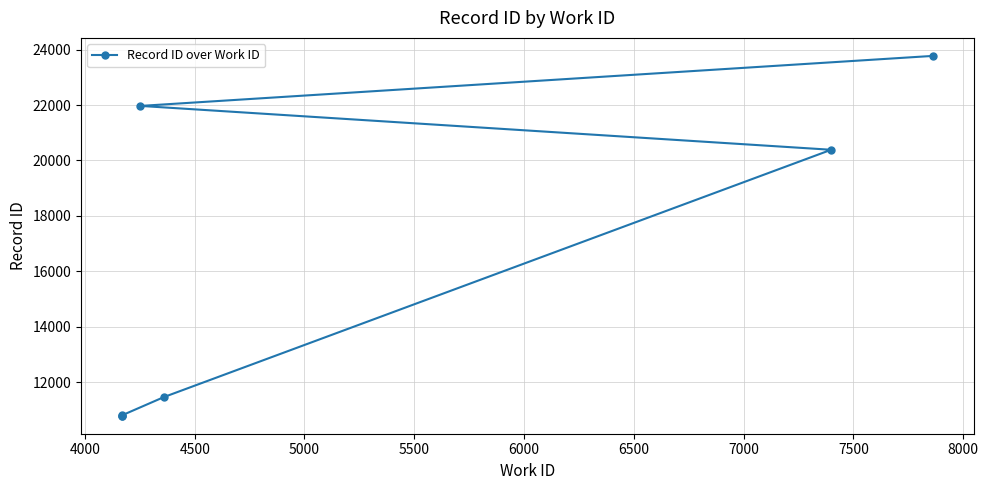

What is the difference between the values at 6500 and 6000?

1807